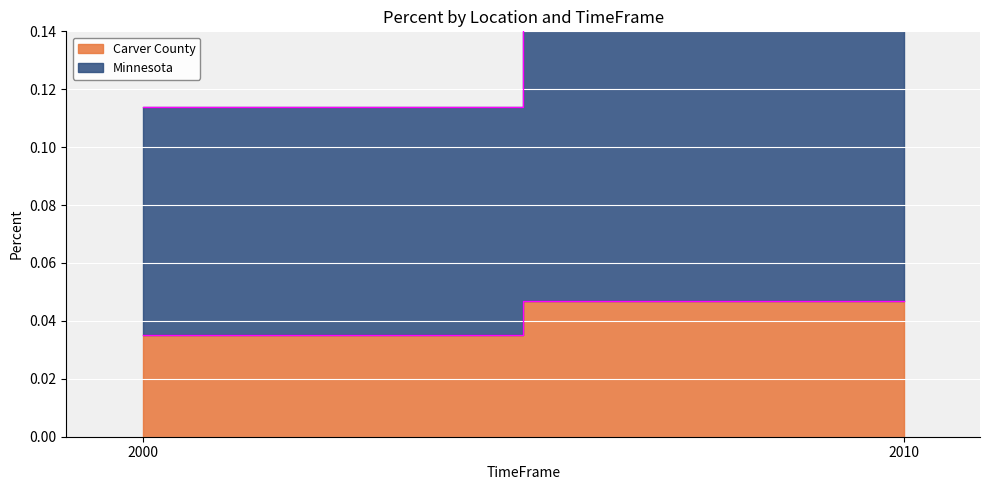

At which category is the sum across all series the highest?

2010